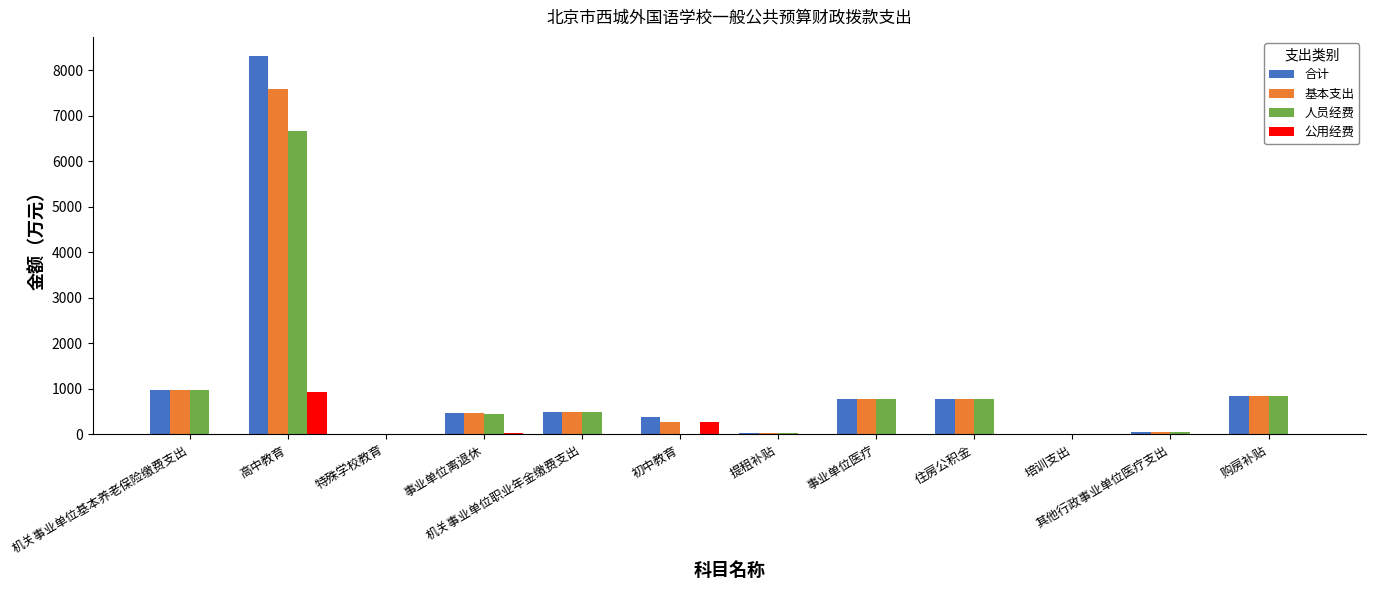

Which category has the highest value in the 基本支出 series?

高中教育